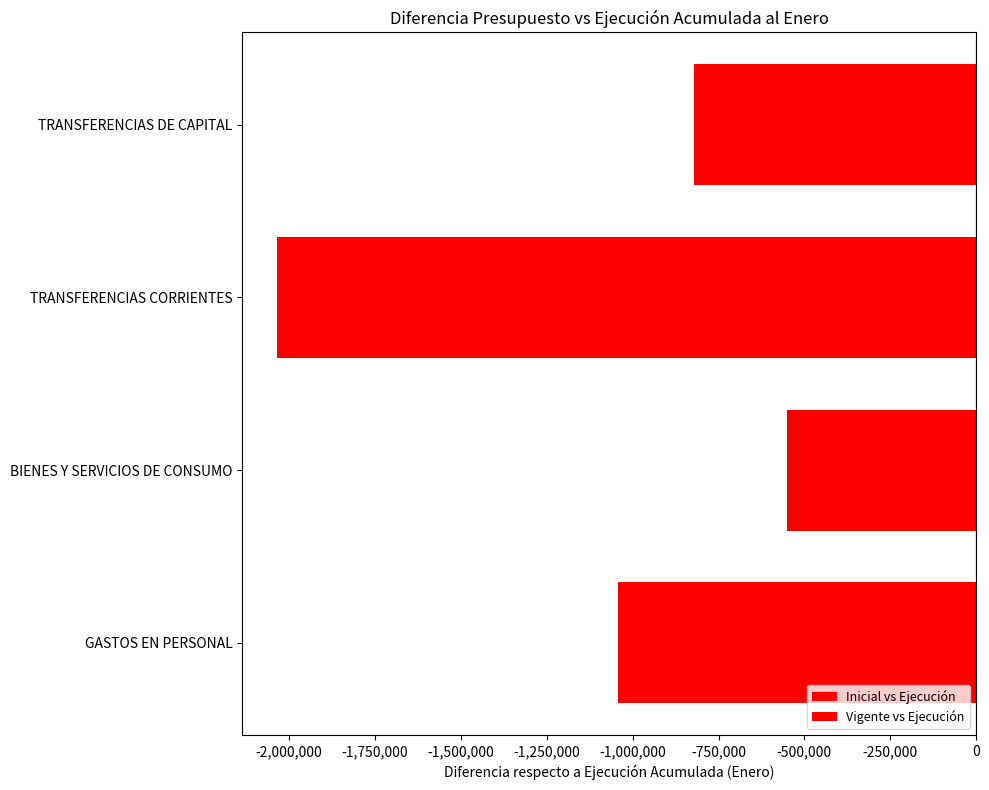

How many values in the Inicial vs Ejecución series are below -820800?

2